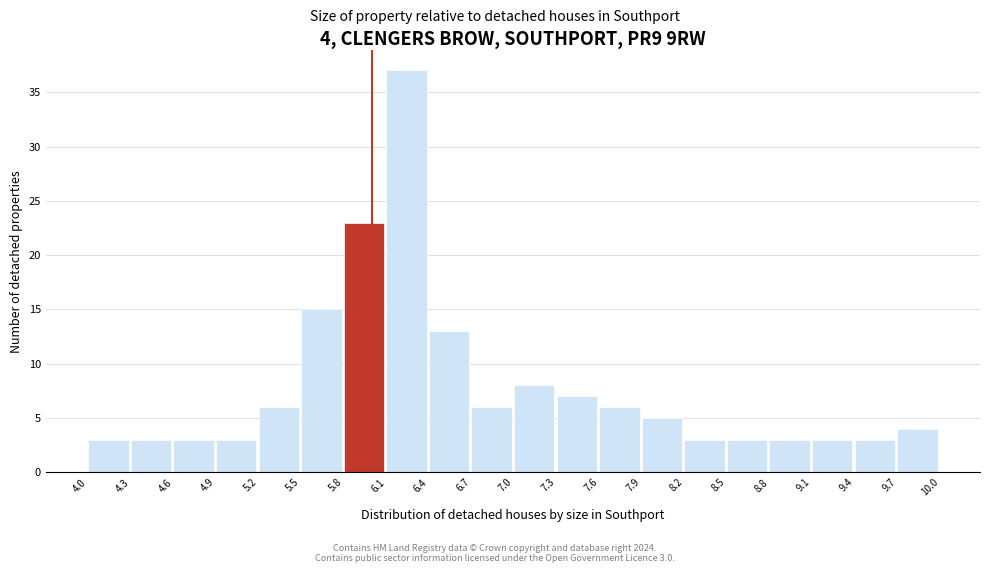

Over which range of the x-axis is the bar tallest?

6.1 to 6.4